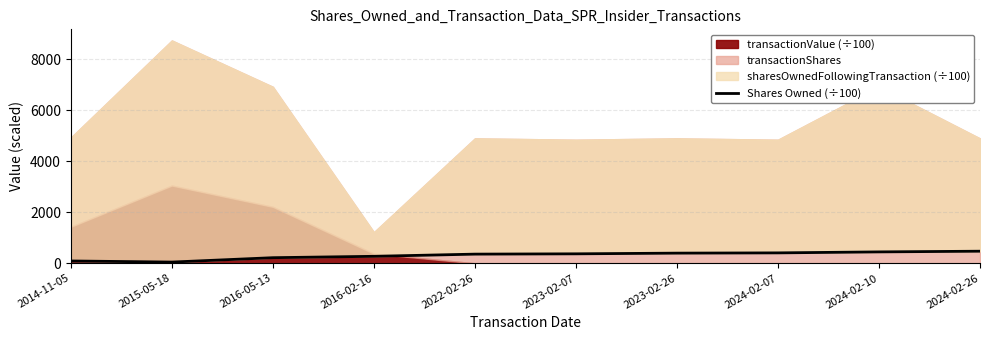

Reading right to left, what are all the values shown in this chart?

475.2	448.0	409.4	399.4	372.1	360.4	274.6	220.5	48.5	91.8